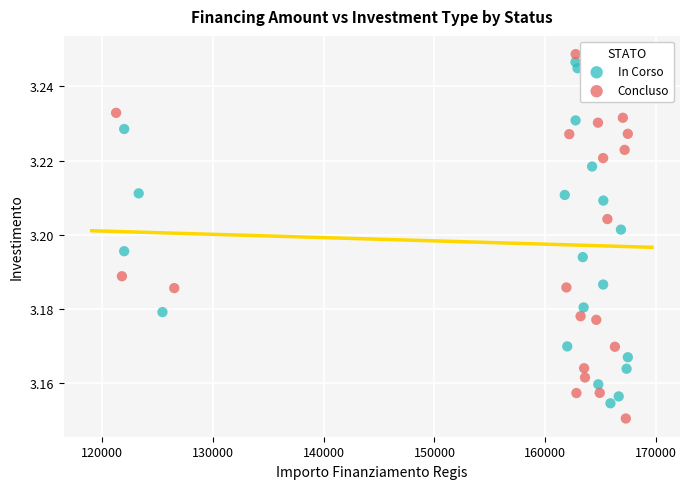

What are all the series names shown in the legend?

In Corso, Concluso